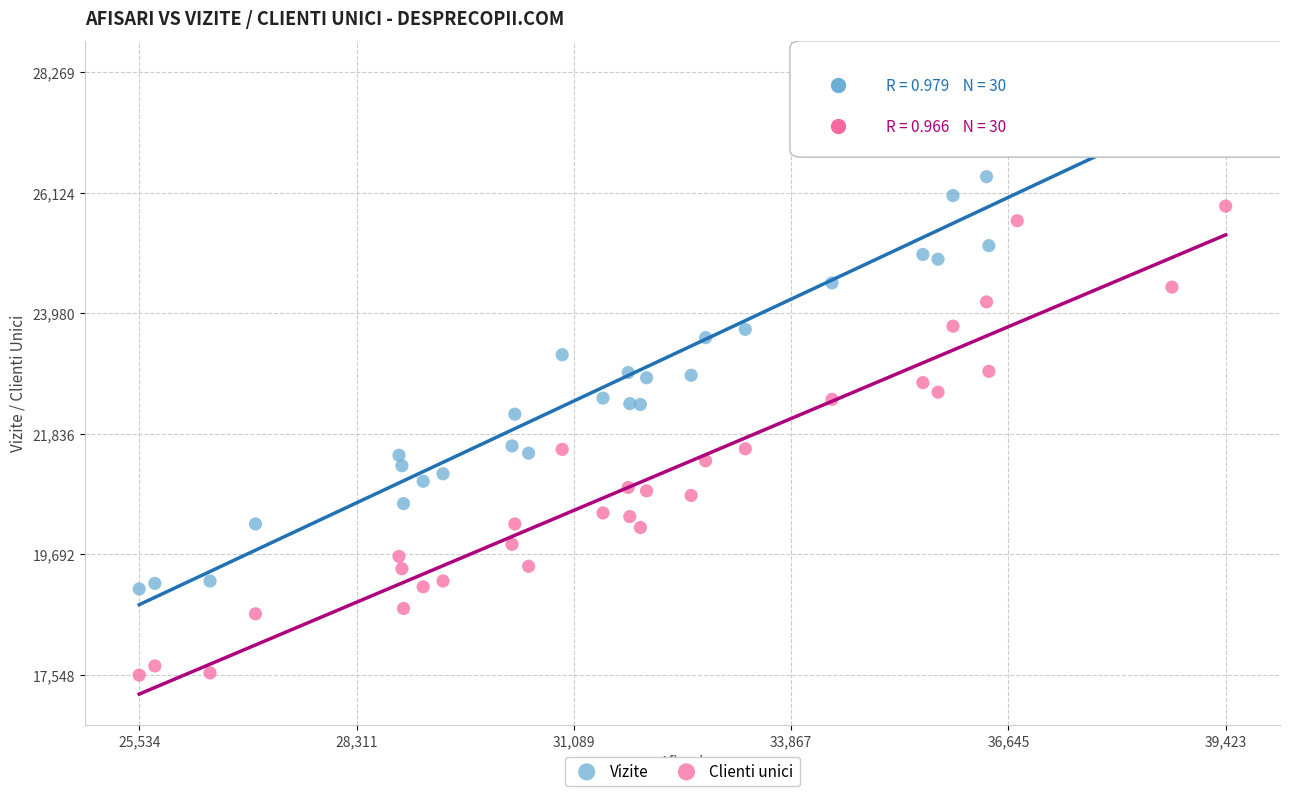

What are all the series names shown in the legend?

Vizite, Clienti unici